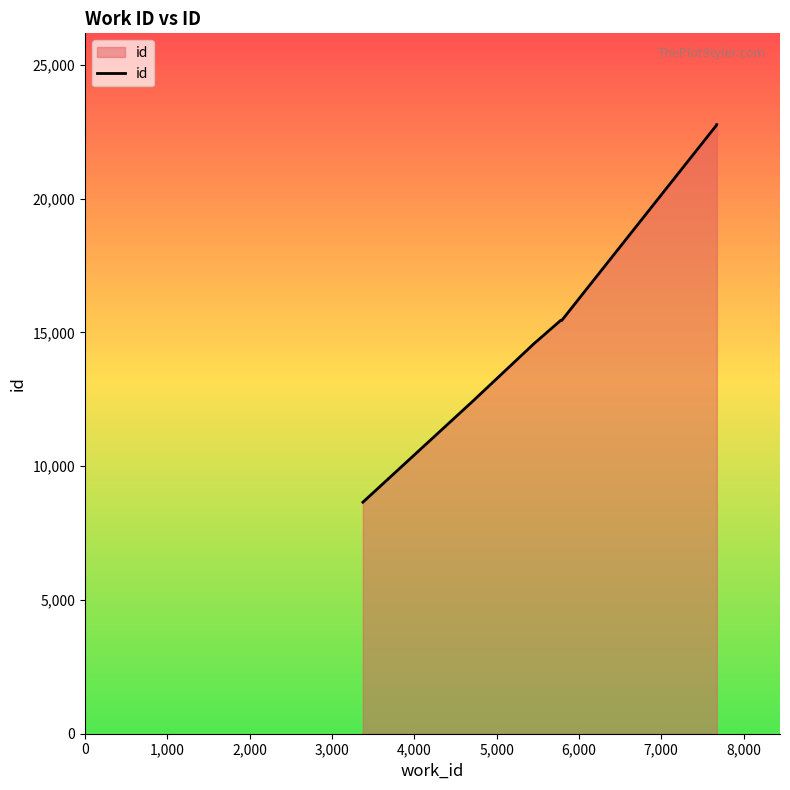

Does the chart have visible grid lines?

No